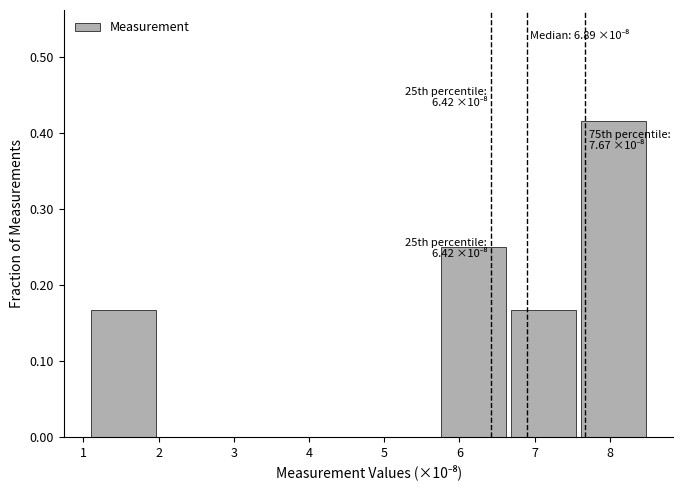

Which range on the x-axis has the tallest bar?

7.6 to 8.5